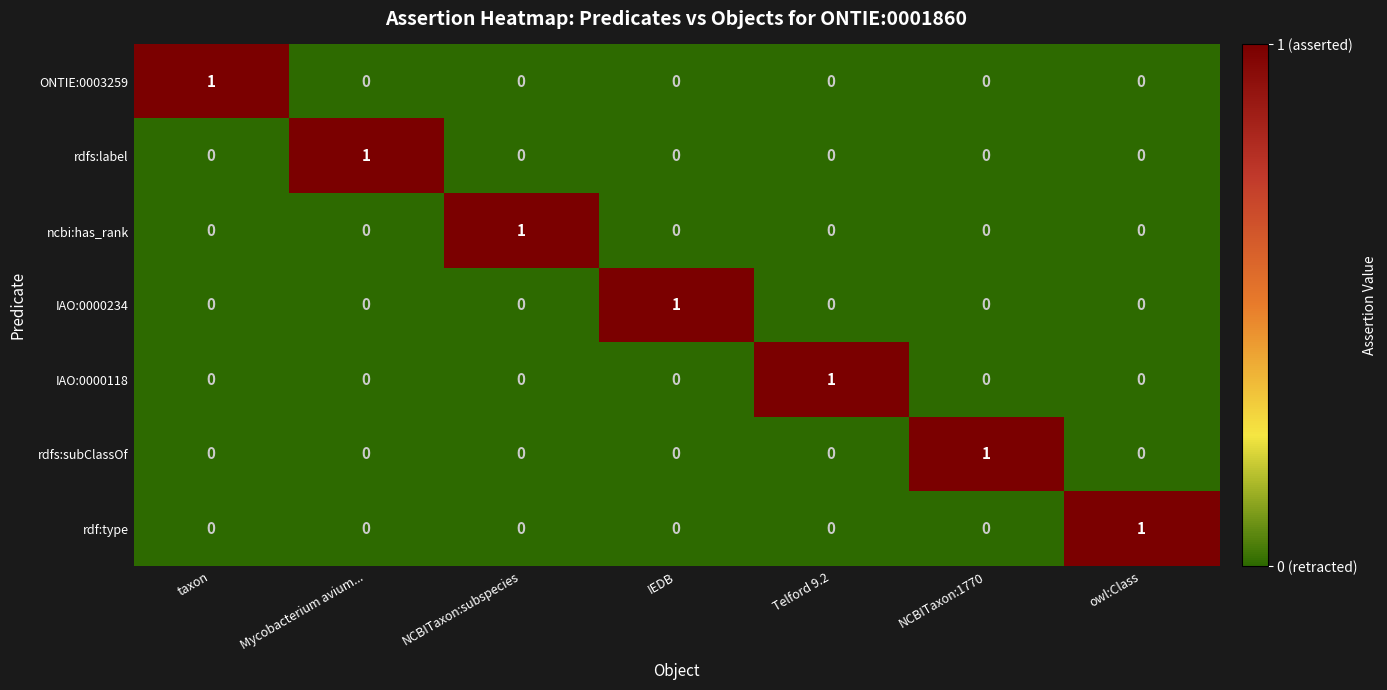

At how many categories does at least one series exceed 0?

7